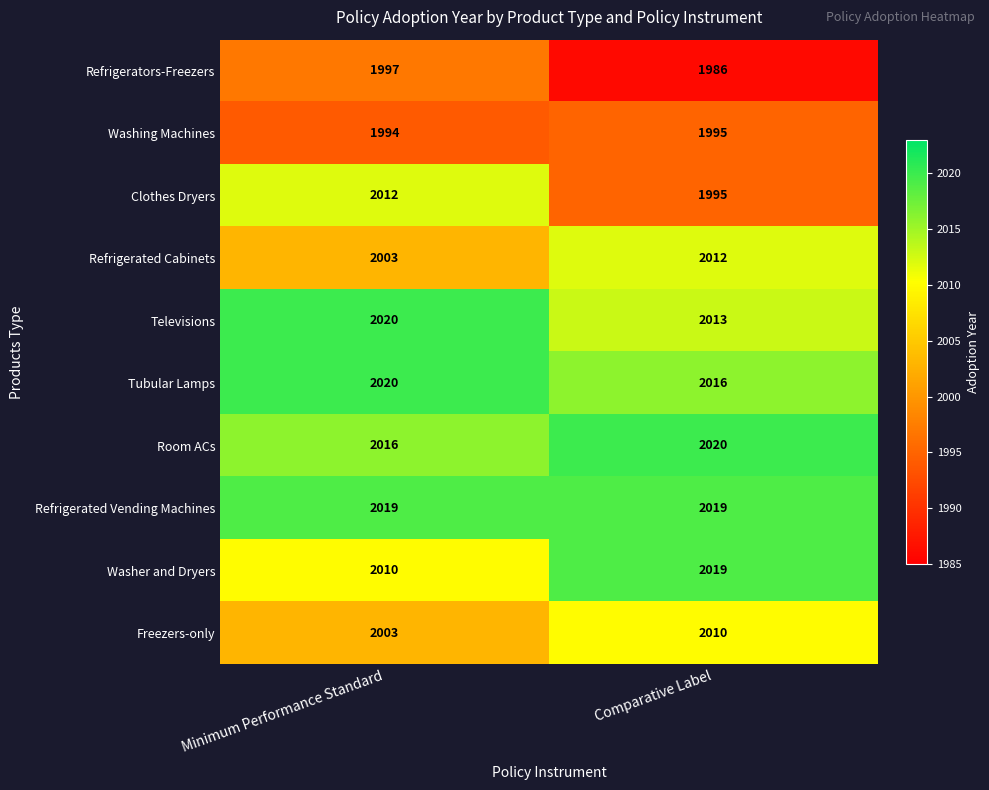

The value of Tubular Lamps at Minimum Performance Standard is 2020. True or false?

True